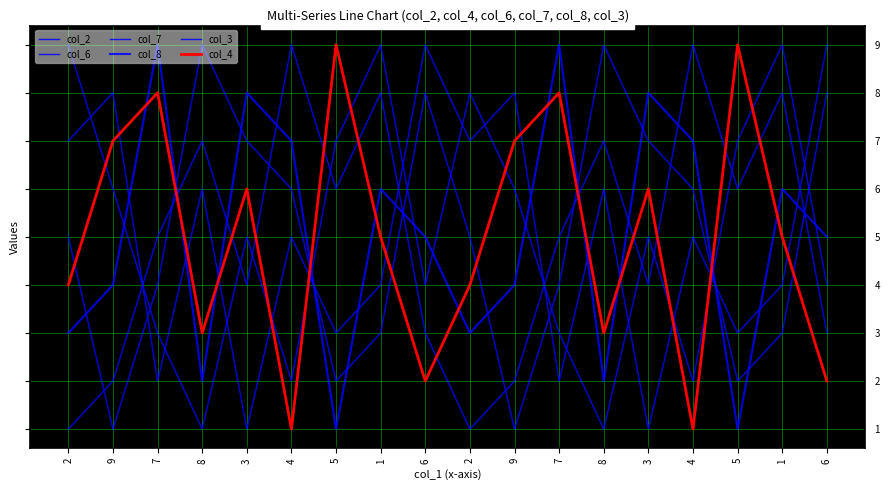

How many lines are shown in the chart?

6